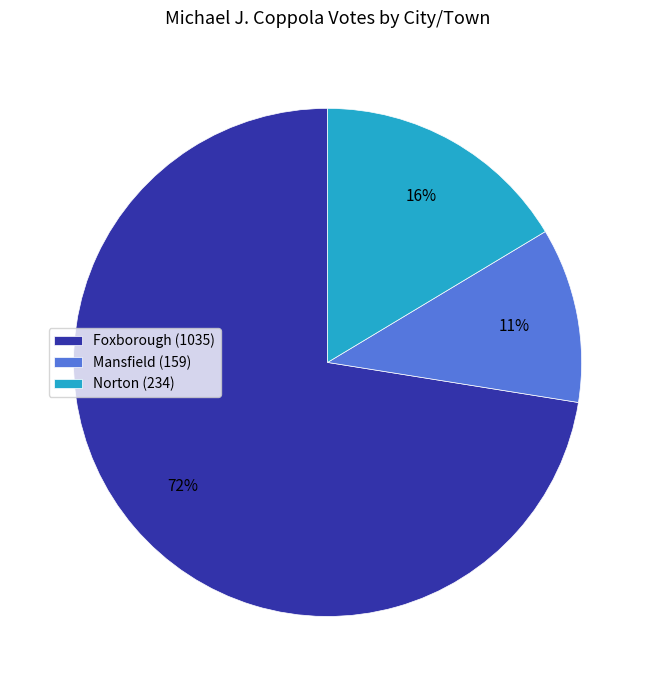

What is the smallest slice in the pie chart?

Mansfield